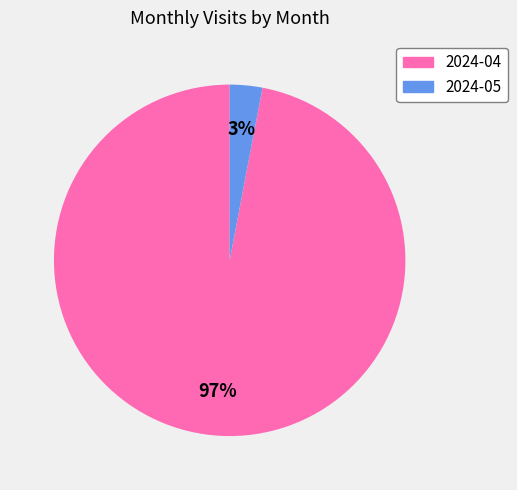

What is the majority slice?

2024-04